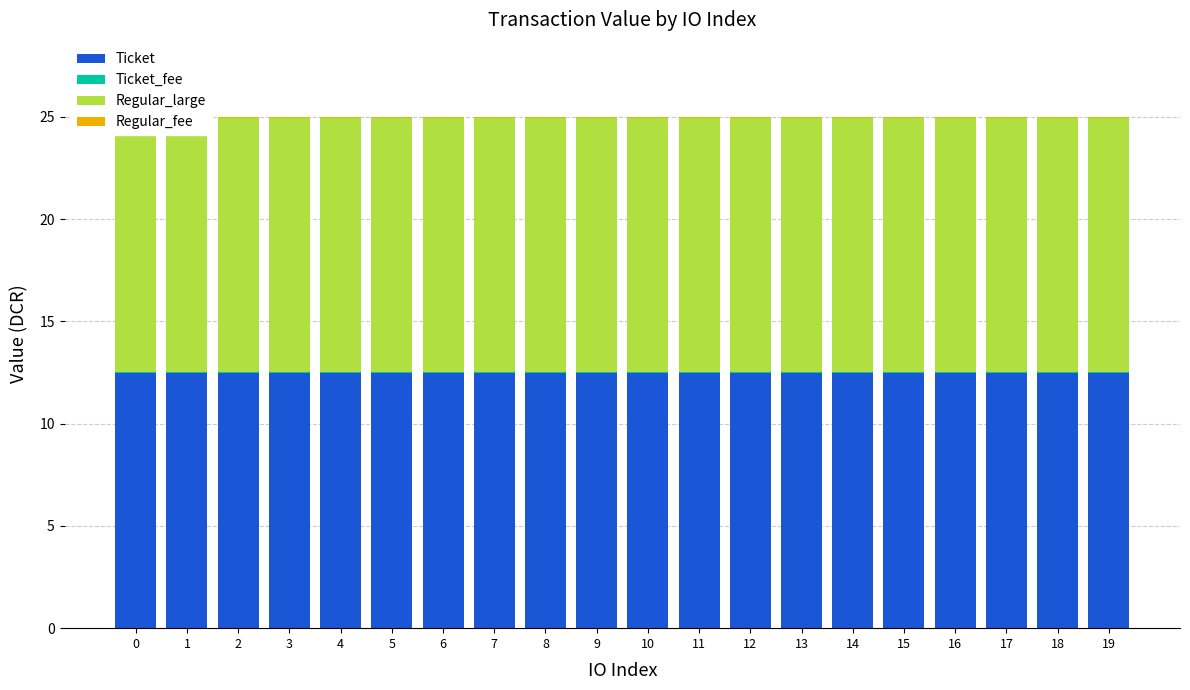

What is the value of the Regular_large bar at the 12th from the left?

12.5